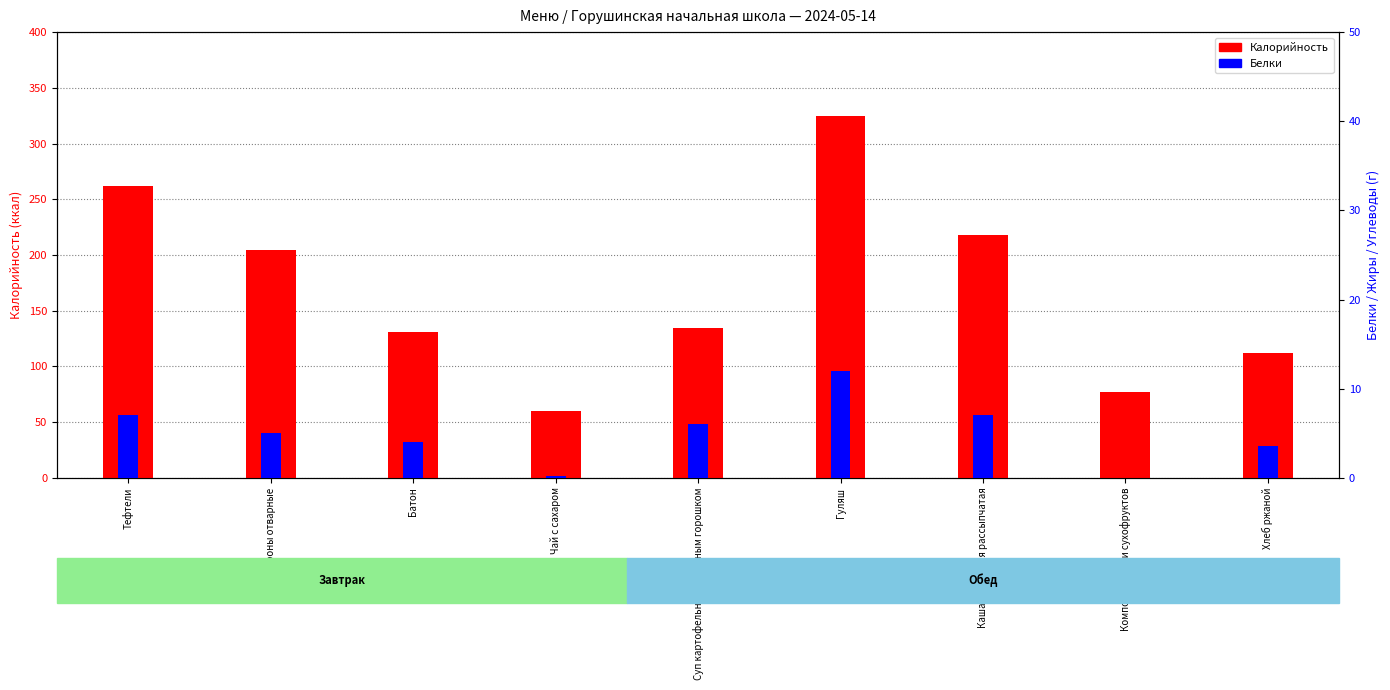

Count the number of categories in the chart.

9